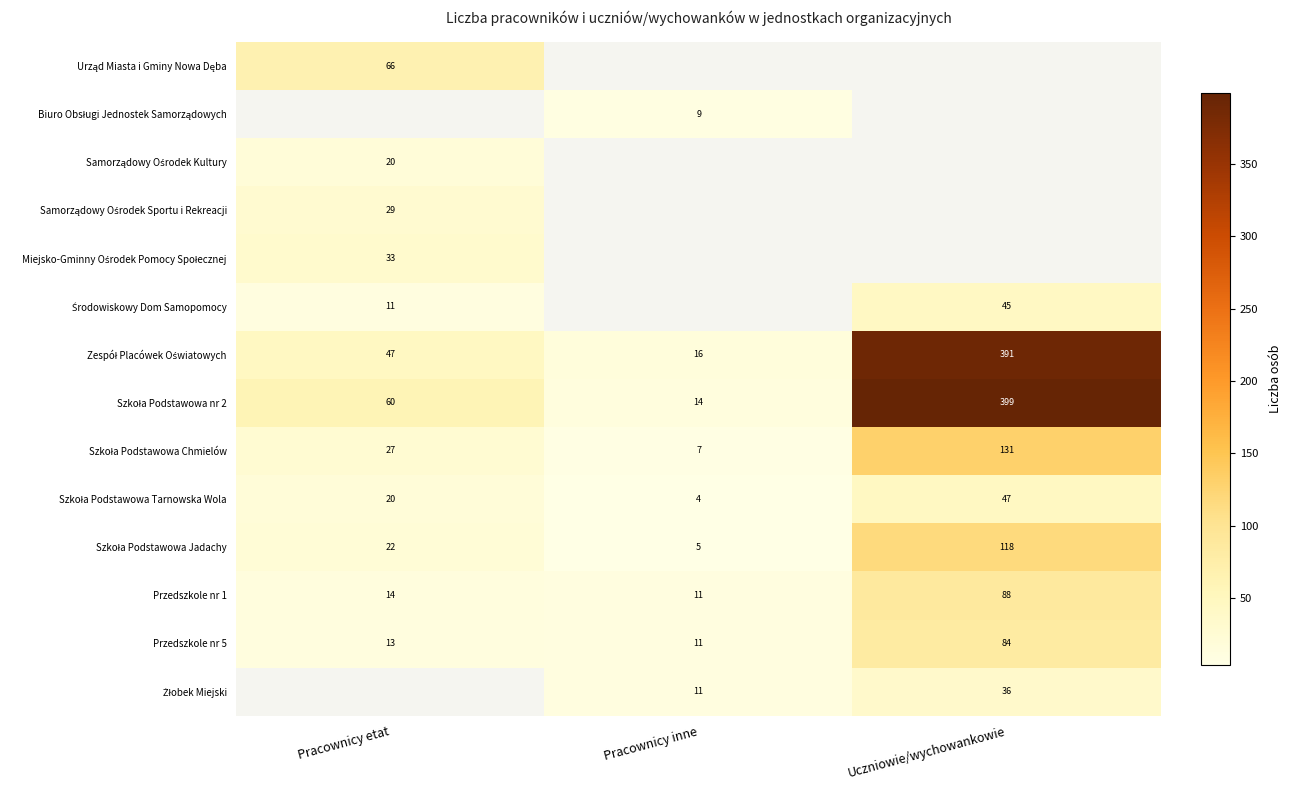

Is it true that Przedszkole nr 1 equals 40 at Uczniowie/wychowankowie?

False